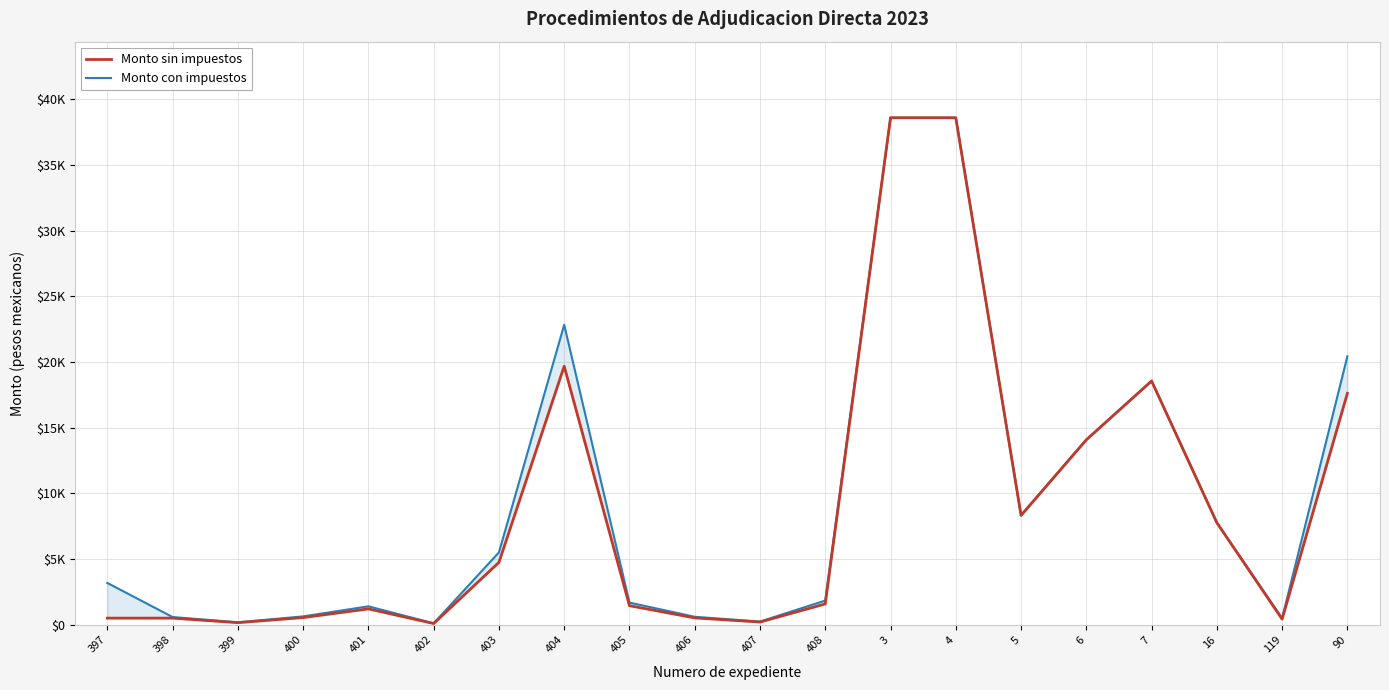

What is the value of the Monto sin impuestos point at the 5th from the left?

1220.0